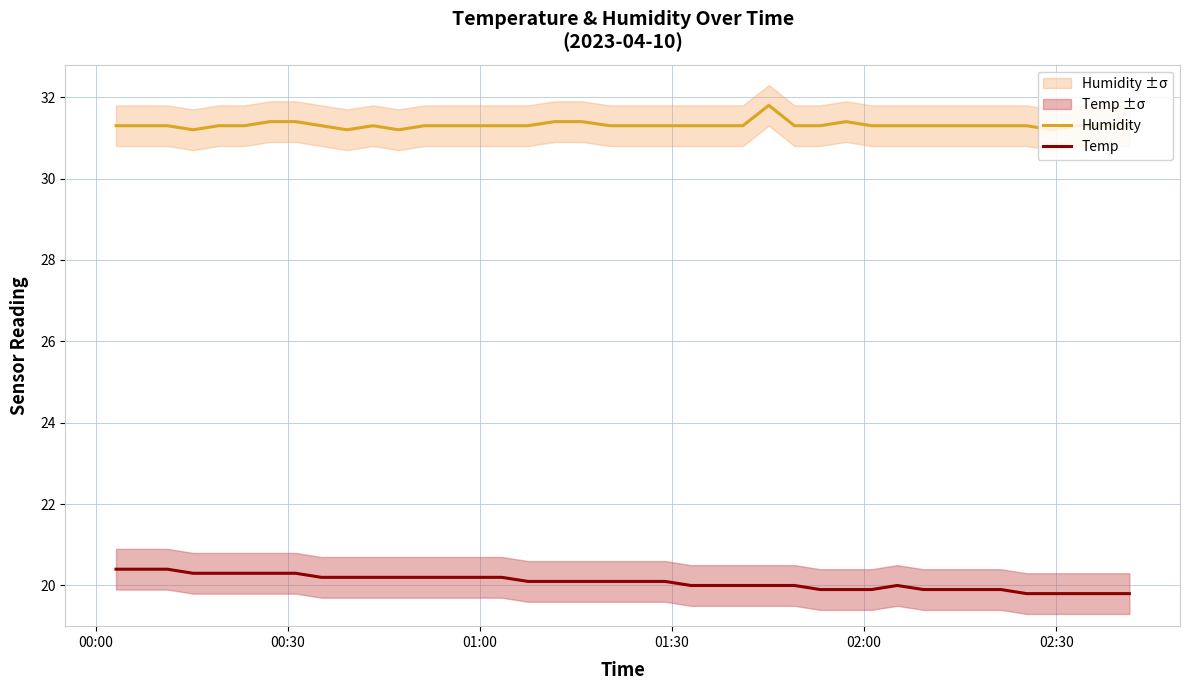

How many Humidity values are between 31 and 32?

40